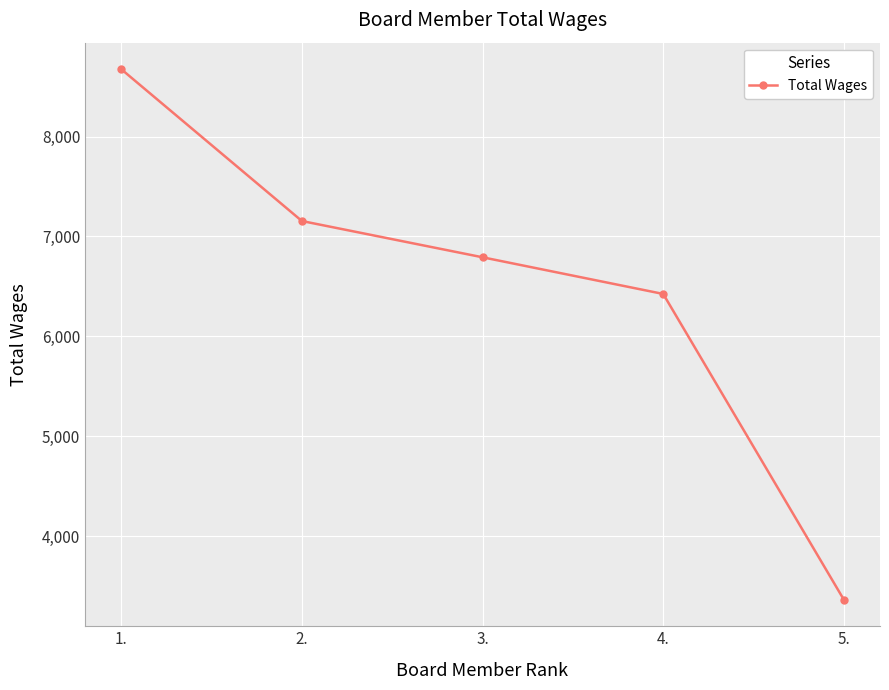

What is the label of the 1st point from the right?

5.